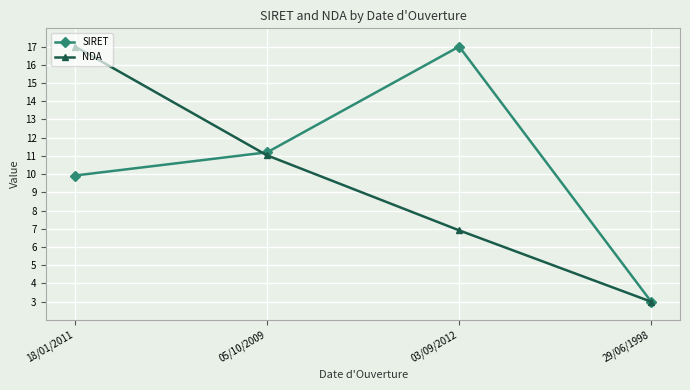

What is the sum of all NDA values?

37.9